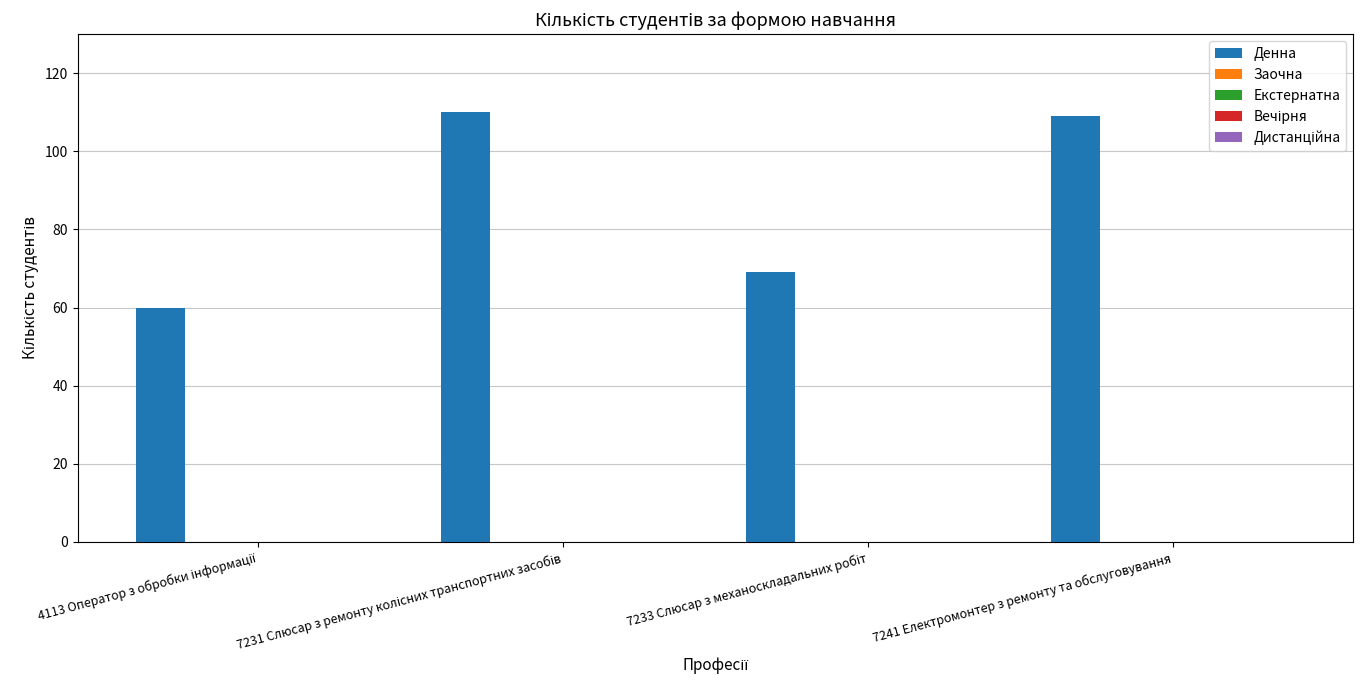

What is the value of the 1st bar from the left?

60